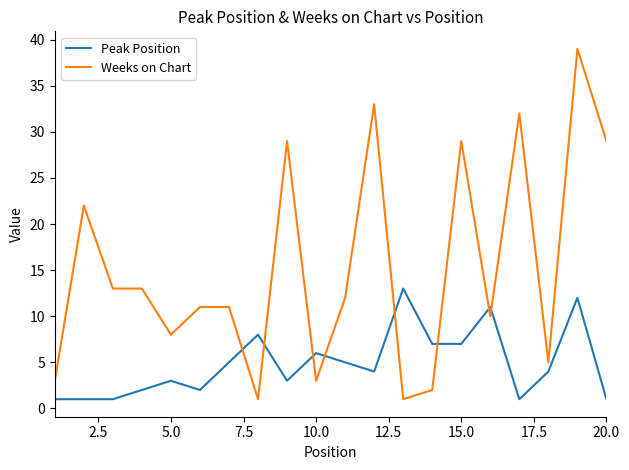

How many intersections are there between Weeks on Chart and Peak Position?

8